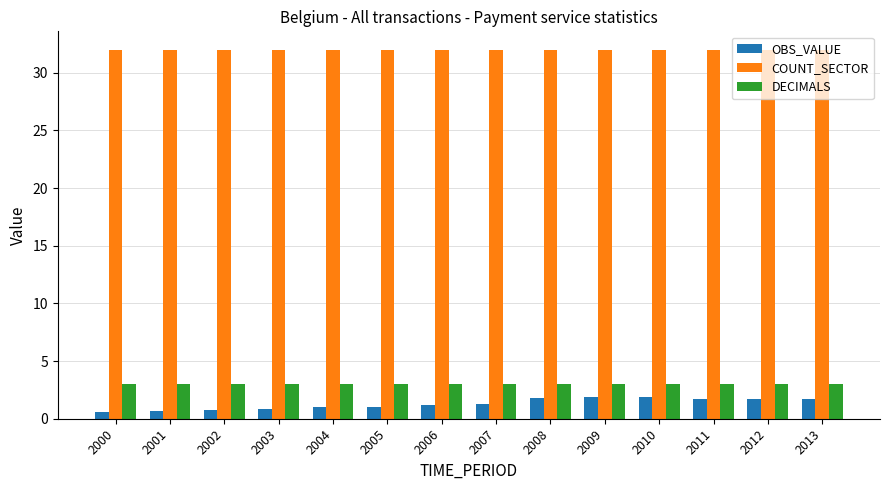

What is the total value across all series at 2005?

36.0